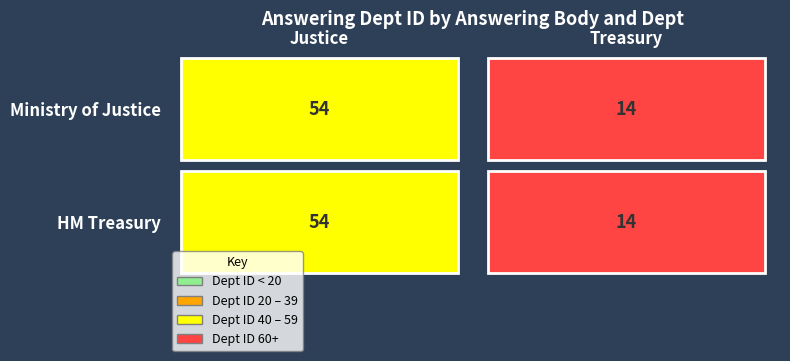

Is the value of HM Treasury at Ministry of Justice greater than the value of Ministry of Justice at HM Treasury?

Yes